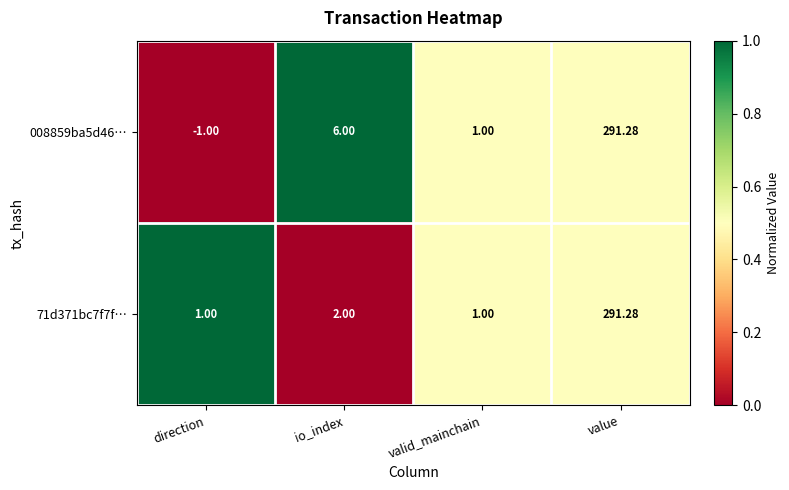

Which series changed the most between direction and value?

008859ba5d46…